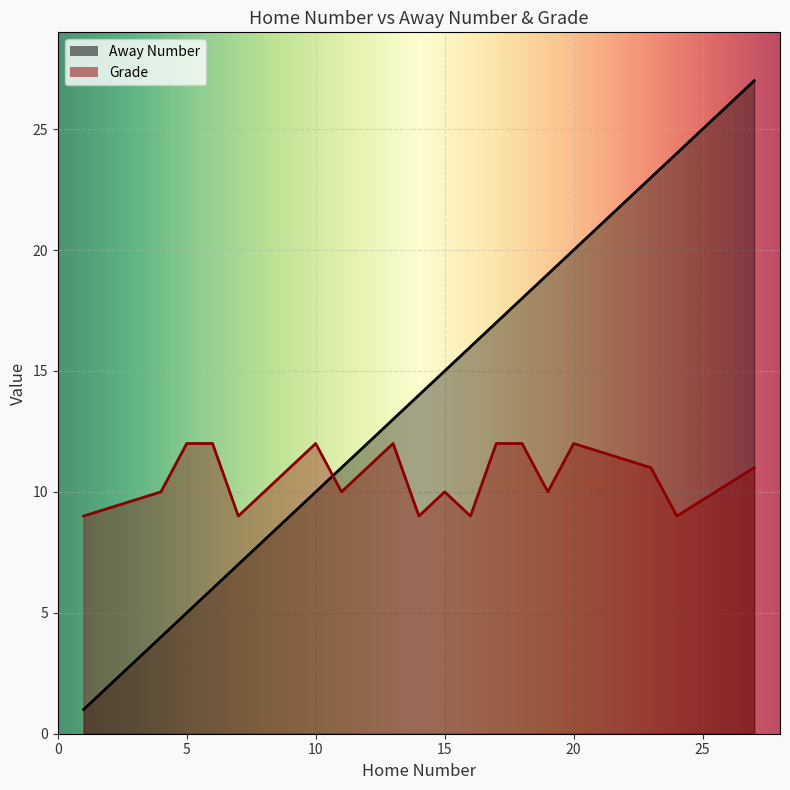

Which category has the highest value across all series?

27